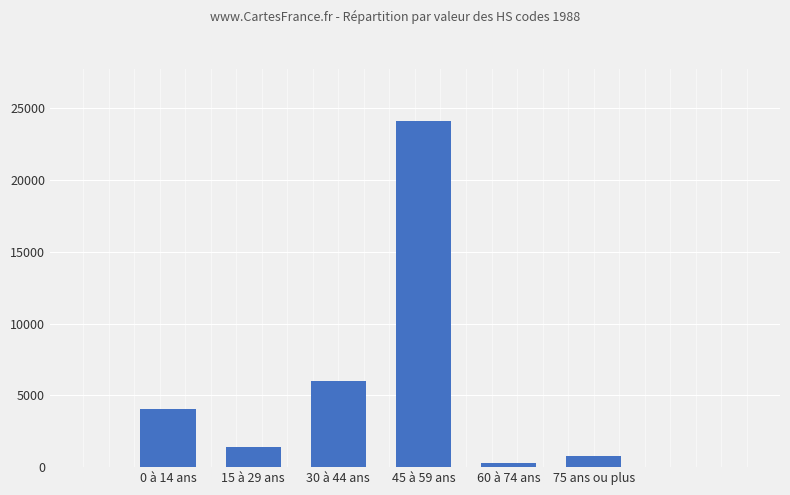

Count the number of categories in the chart.

6